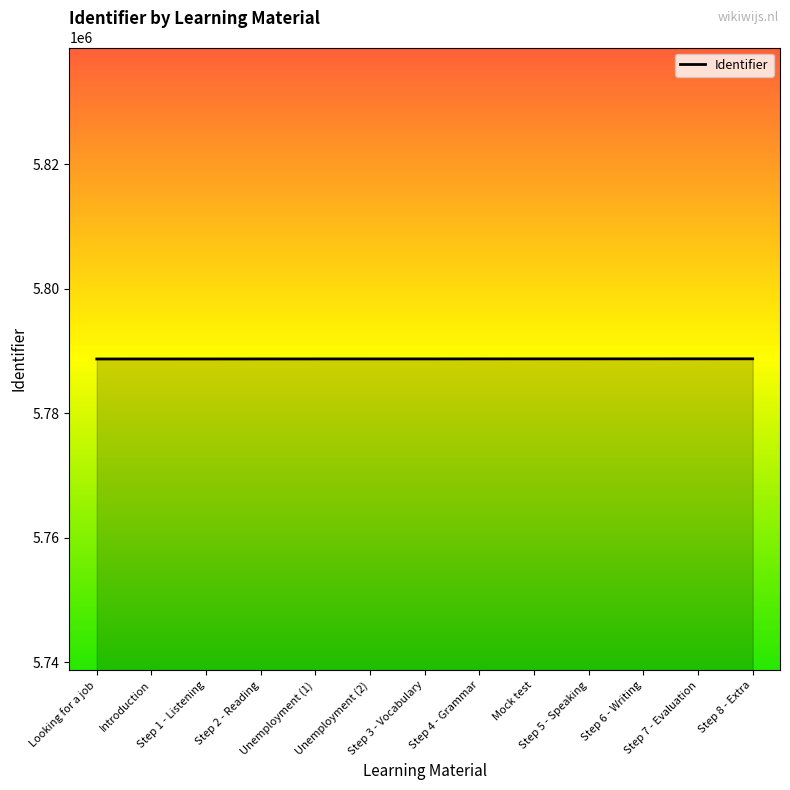

What is the minimum value shown in the chart?

5788707